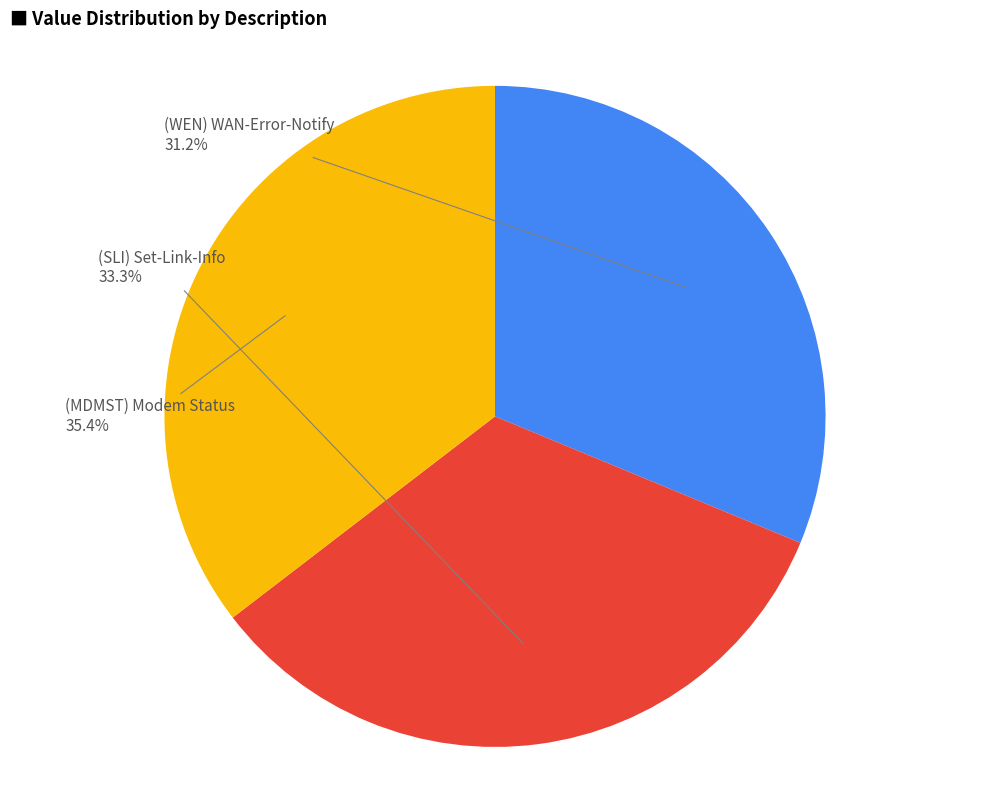

To the nearest percent, what is the average slice percentage?

33%